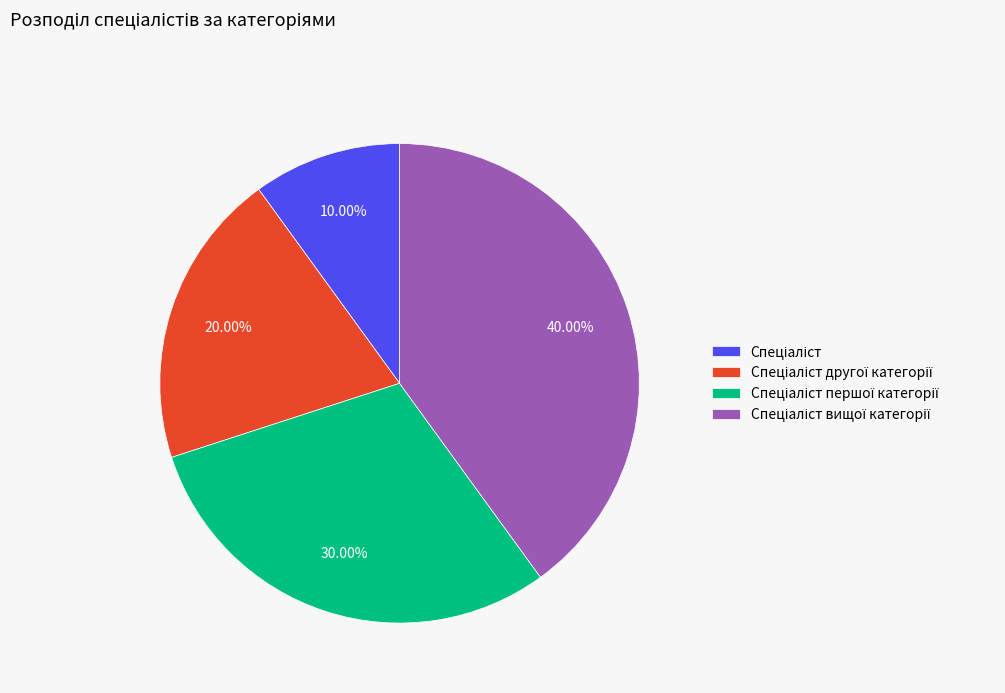

Count the number of slices in the pie.

4